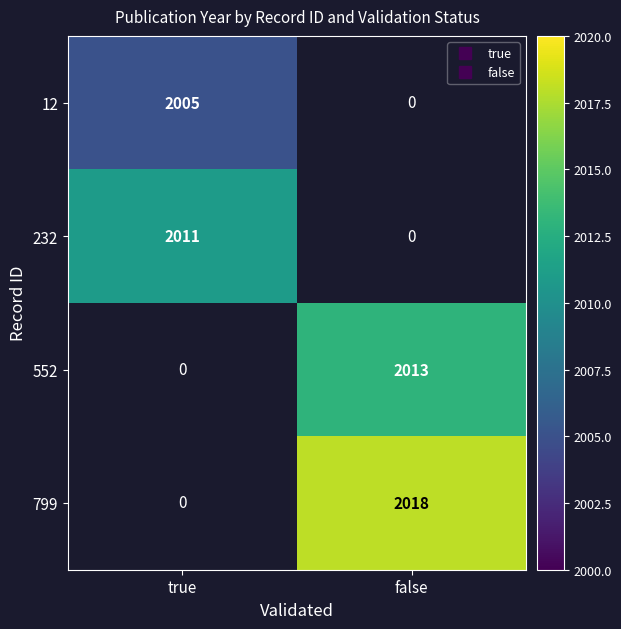

What is the spread (max minus min) of values at true?

6.0